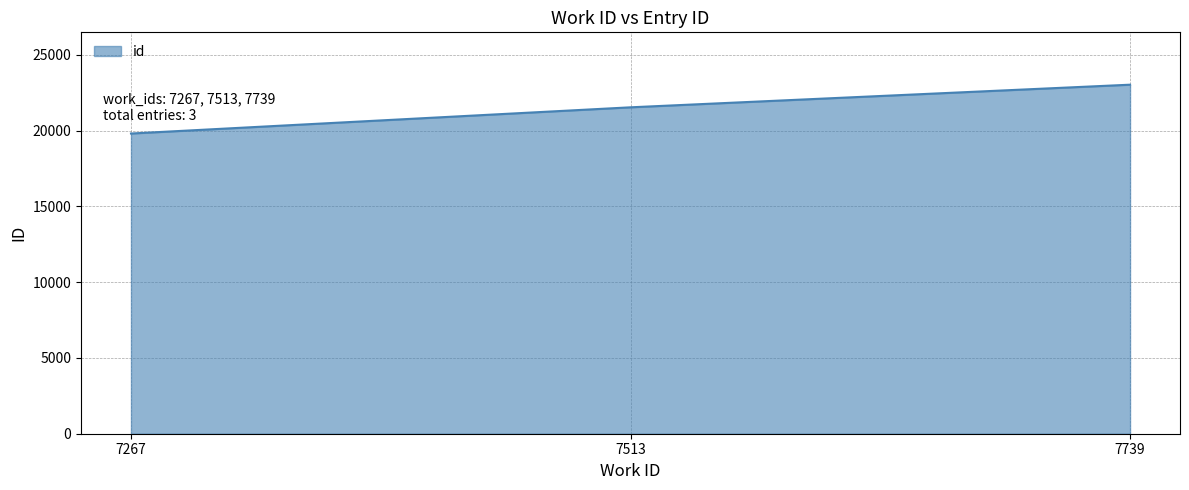

Reading left to right, transcribe all the data shown in this chart.

19810	21540	23033